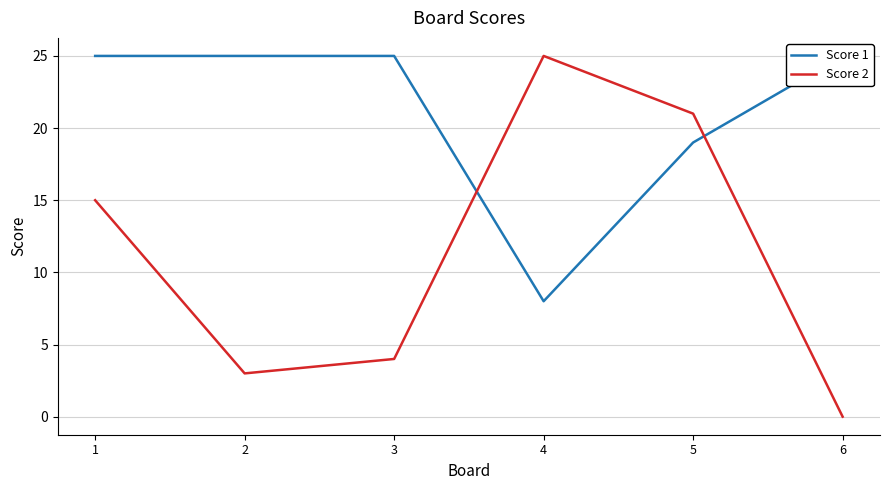

Which series ends up on top after the final intersection of Score 2 and Score 1?

Score 1